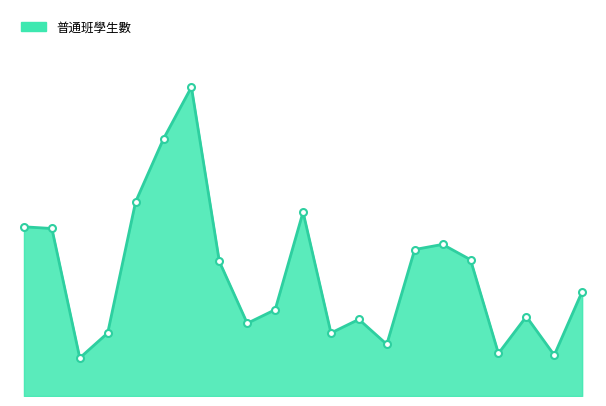

How many interior local valleys (lower than both neighbors) does the data have?

6